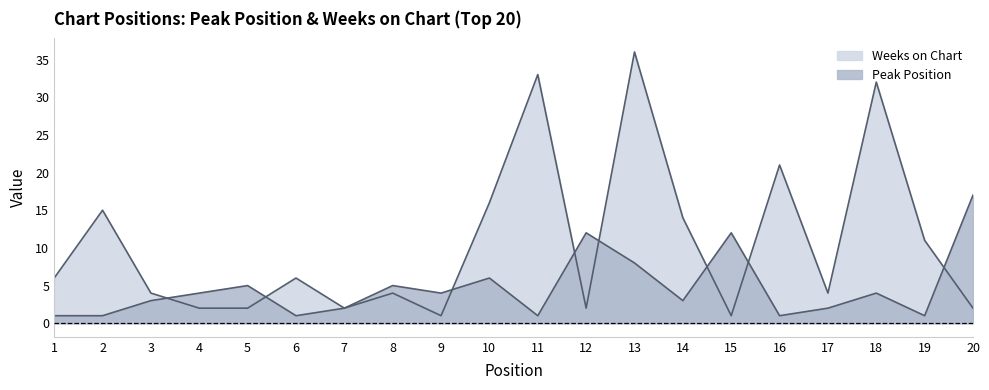

At how many categories does at least one series exceed 22?

3